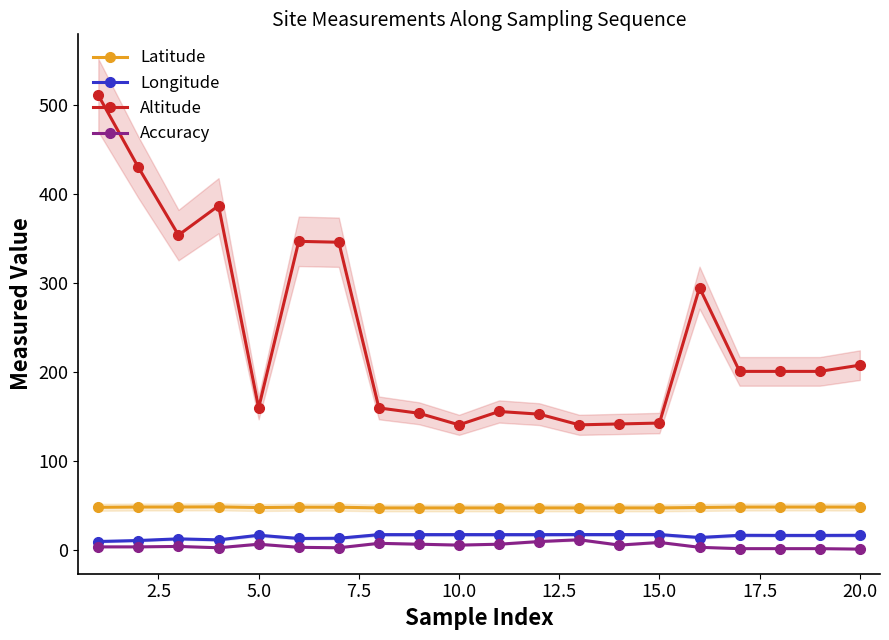

Count the number of categories in the chart.

20